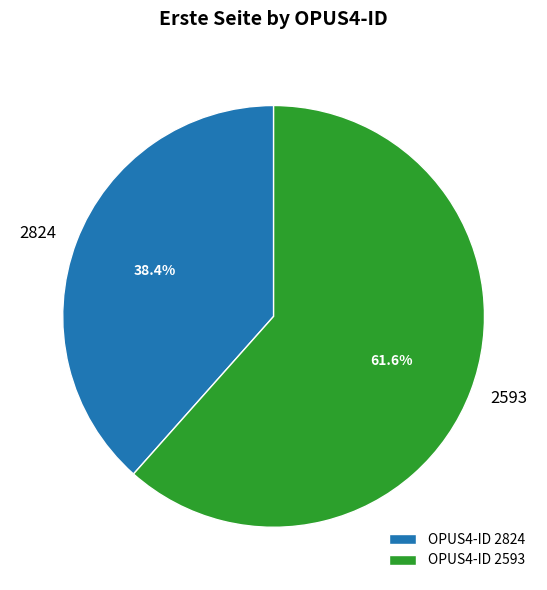

What is the smallest slice in the pie chart?

2824